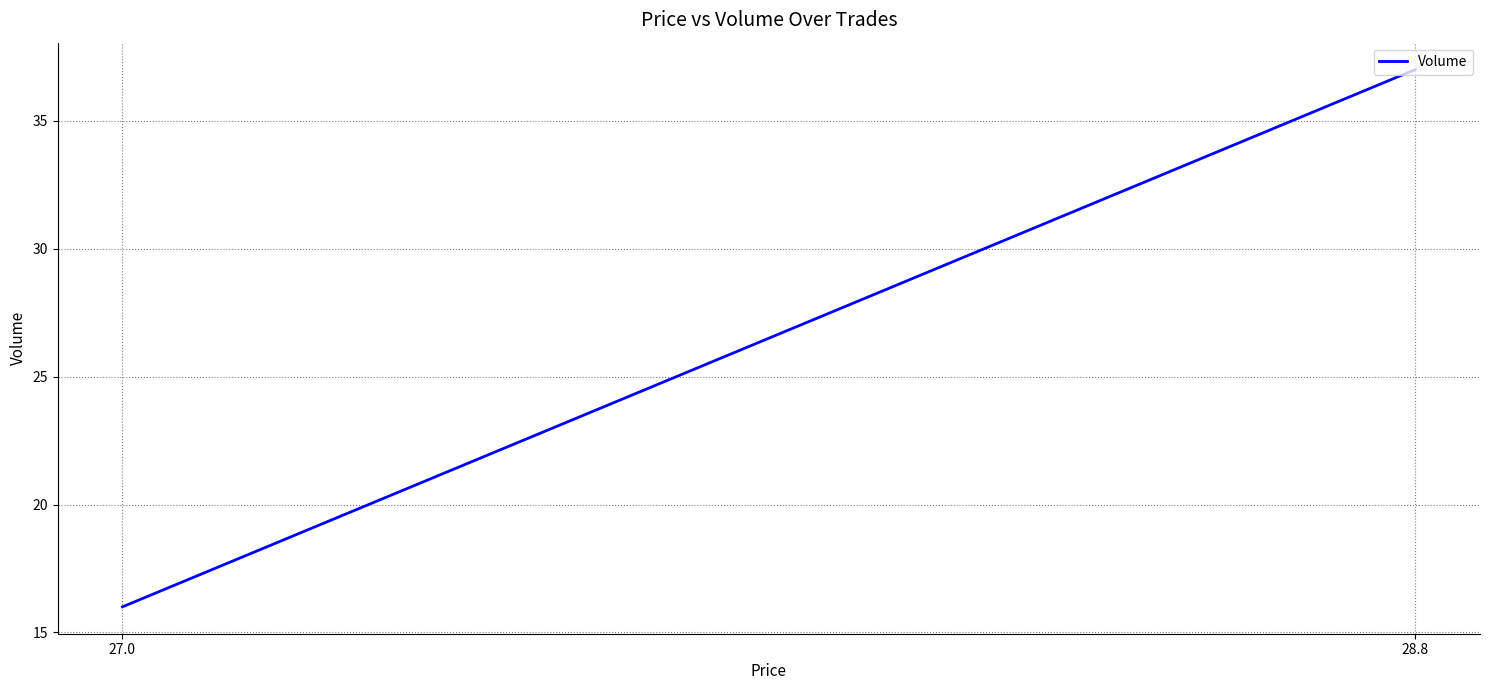

At which category does the chart reach its minimum across all series?

27.0